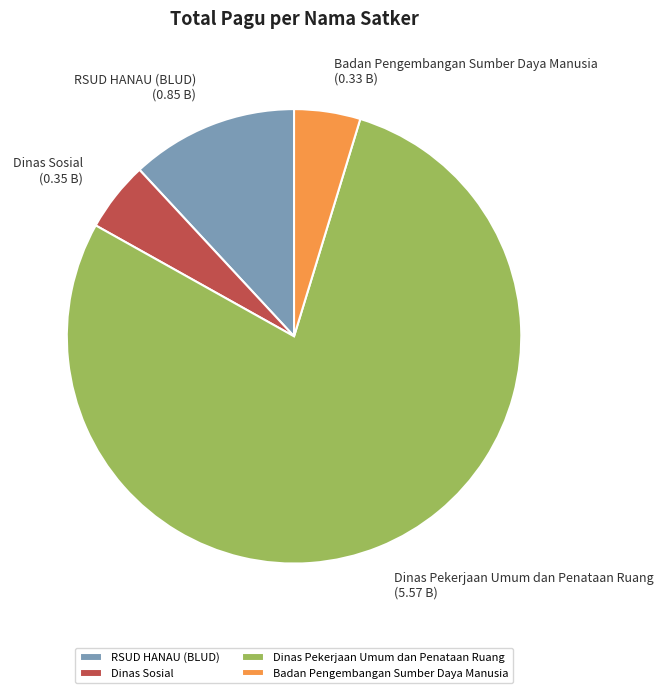

What is the largest slice in the pie chart?

Dinas Pekerjaan Umum dan Penataan Ruang